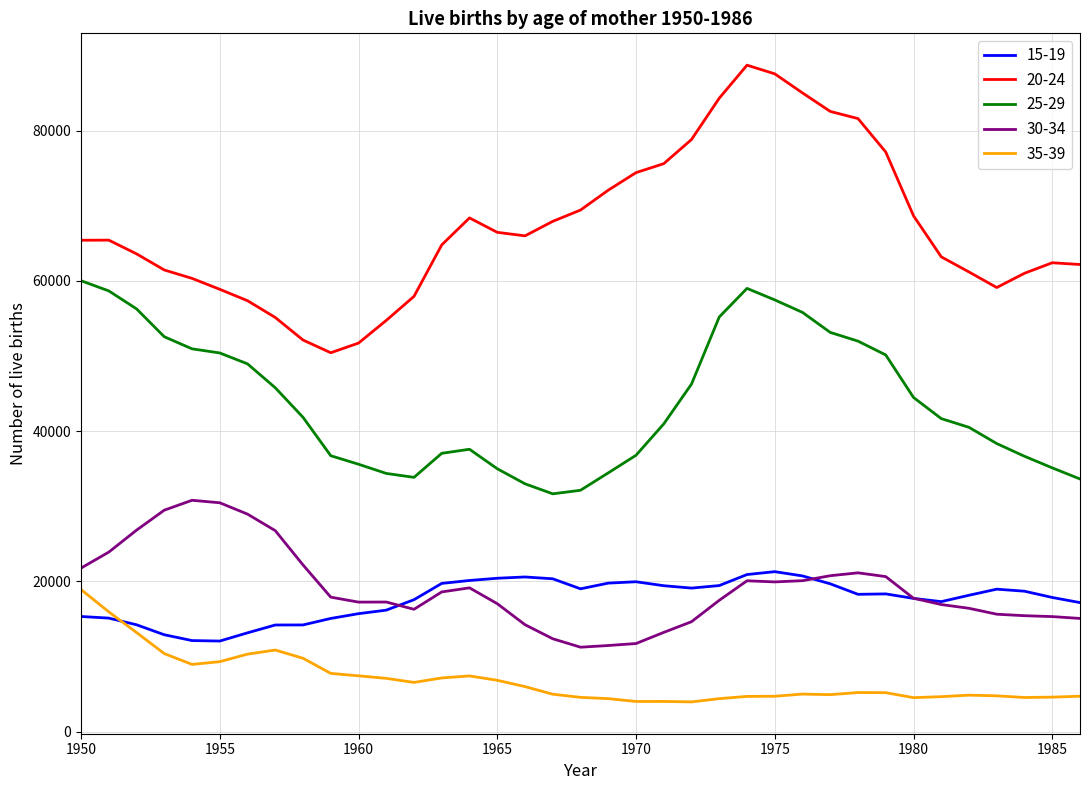

Which series has the largest total across all categories?

20-24